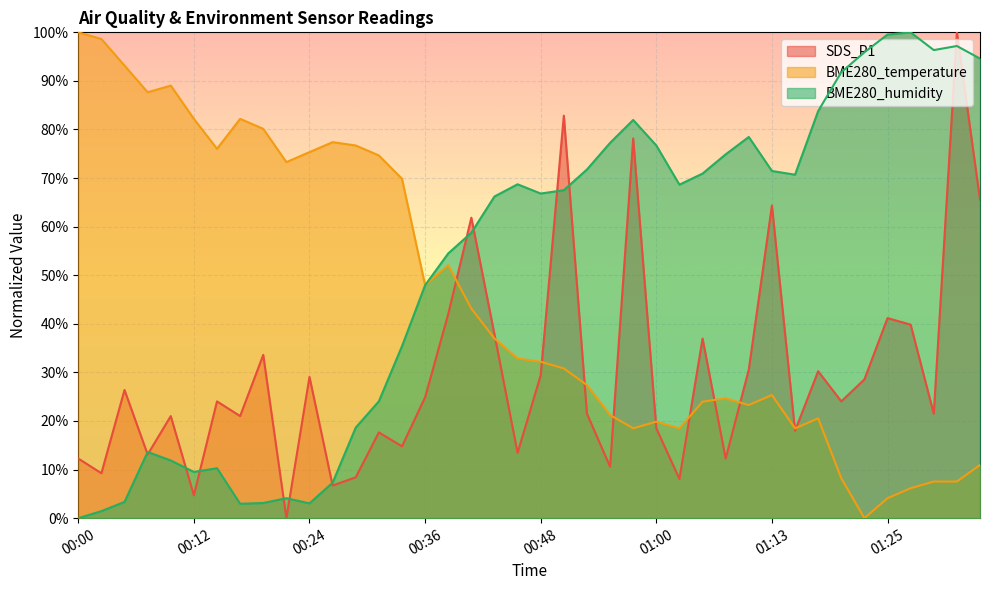

Between 00:36 and 01:13, which series saw the biggest shift?

SDS_P1